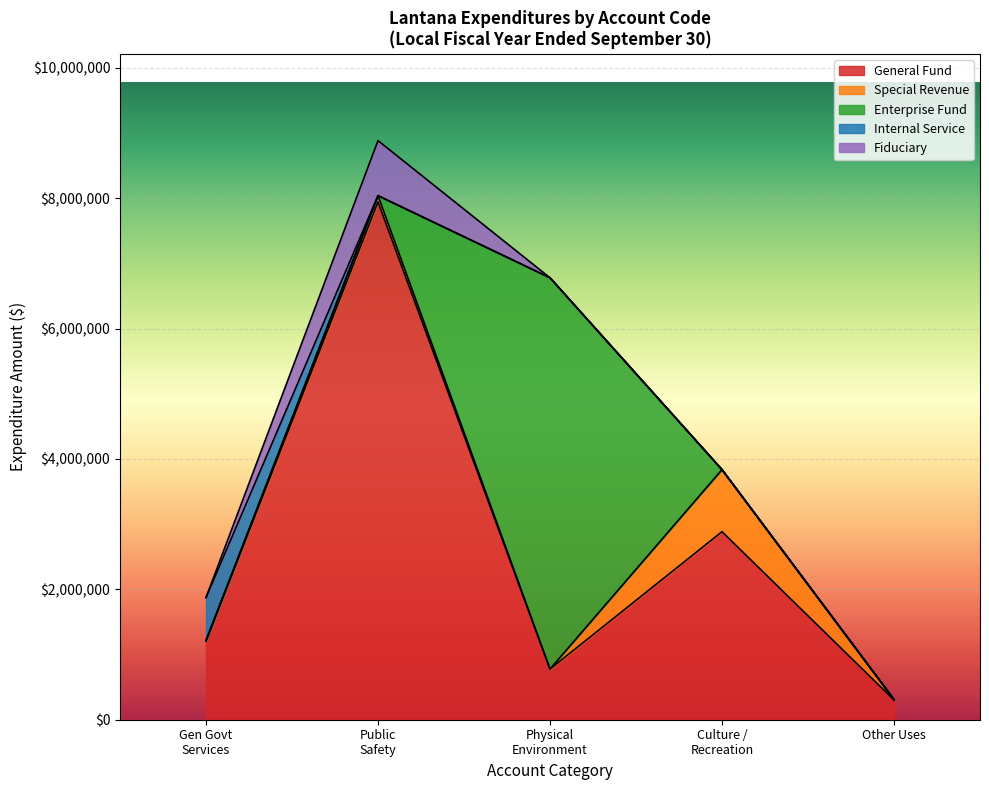

Does the chart display data point markers on the line(s)?

No